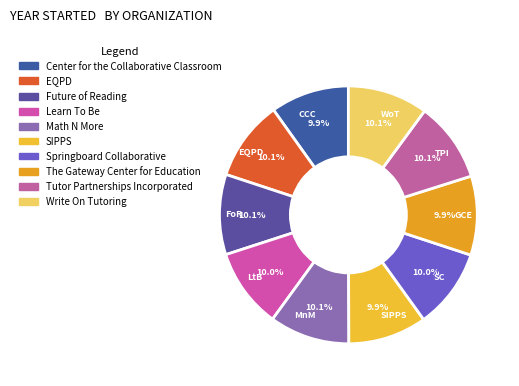

Does LtB represent more than half of the total?

No